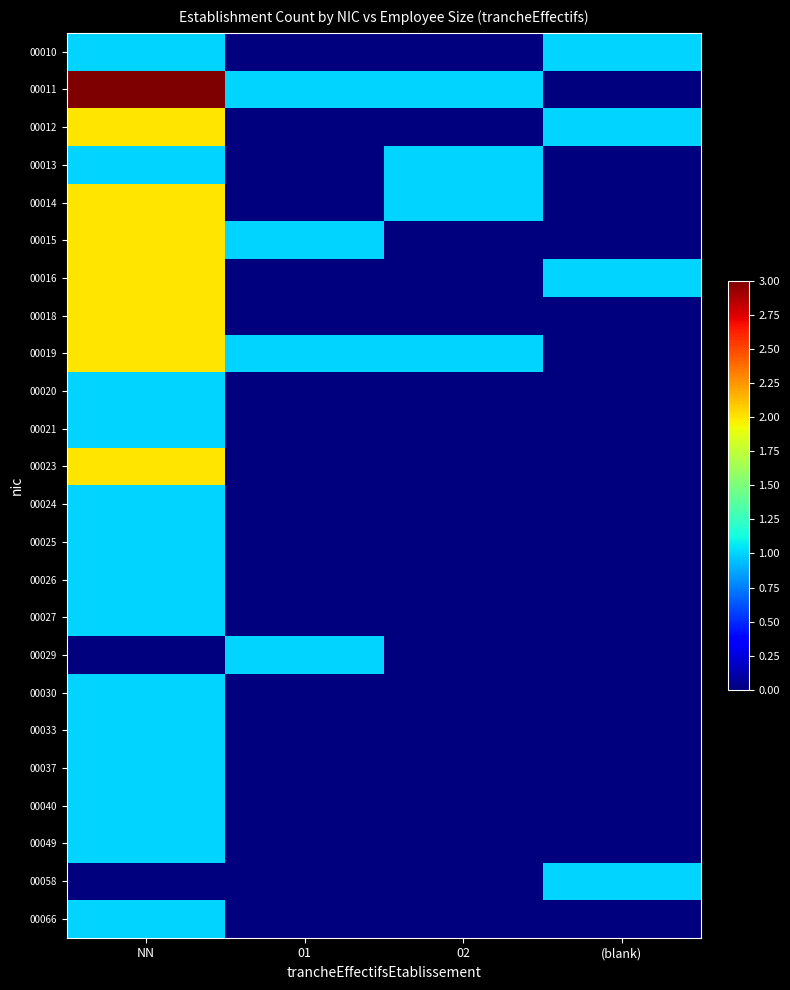

Which label corresponds to the smallest value in the chart?

01